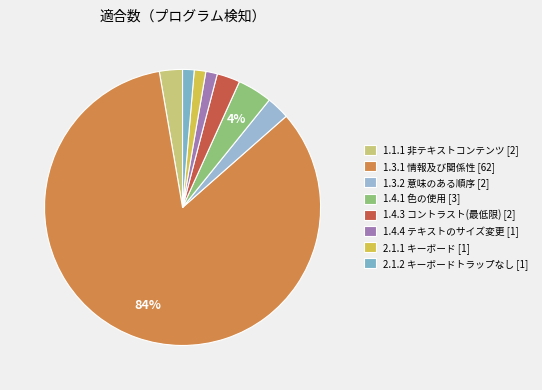

Does any single category account for the majority?

Yes